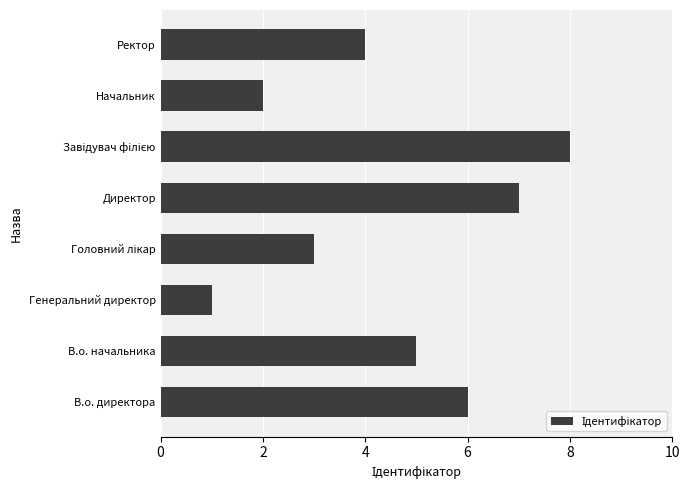

What is the change in value from В.о. начальника to Генеральний директор?

-4